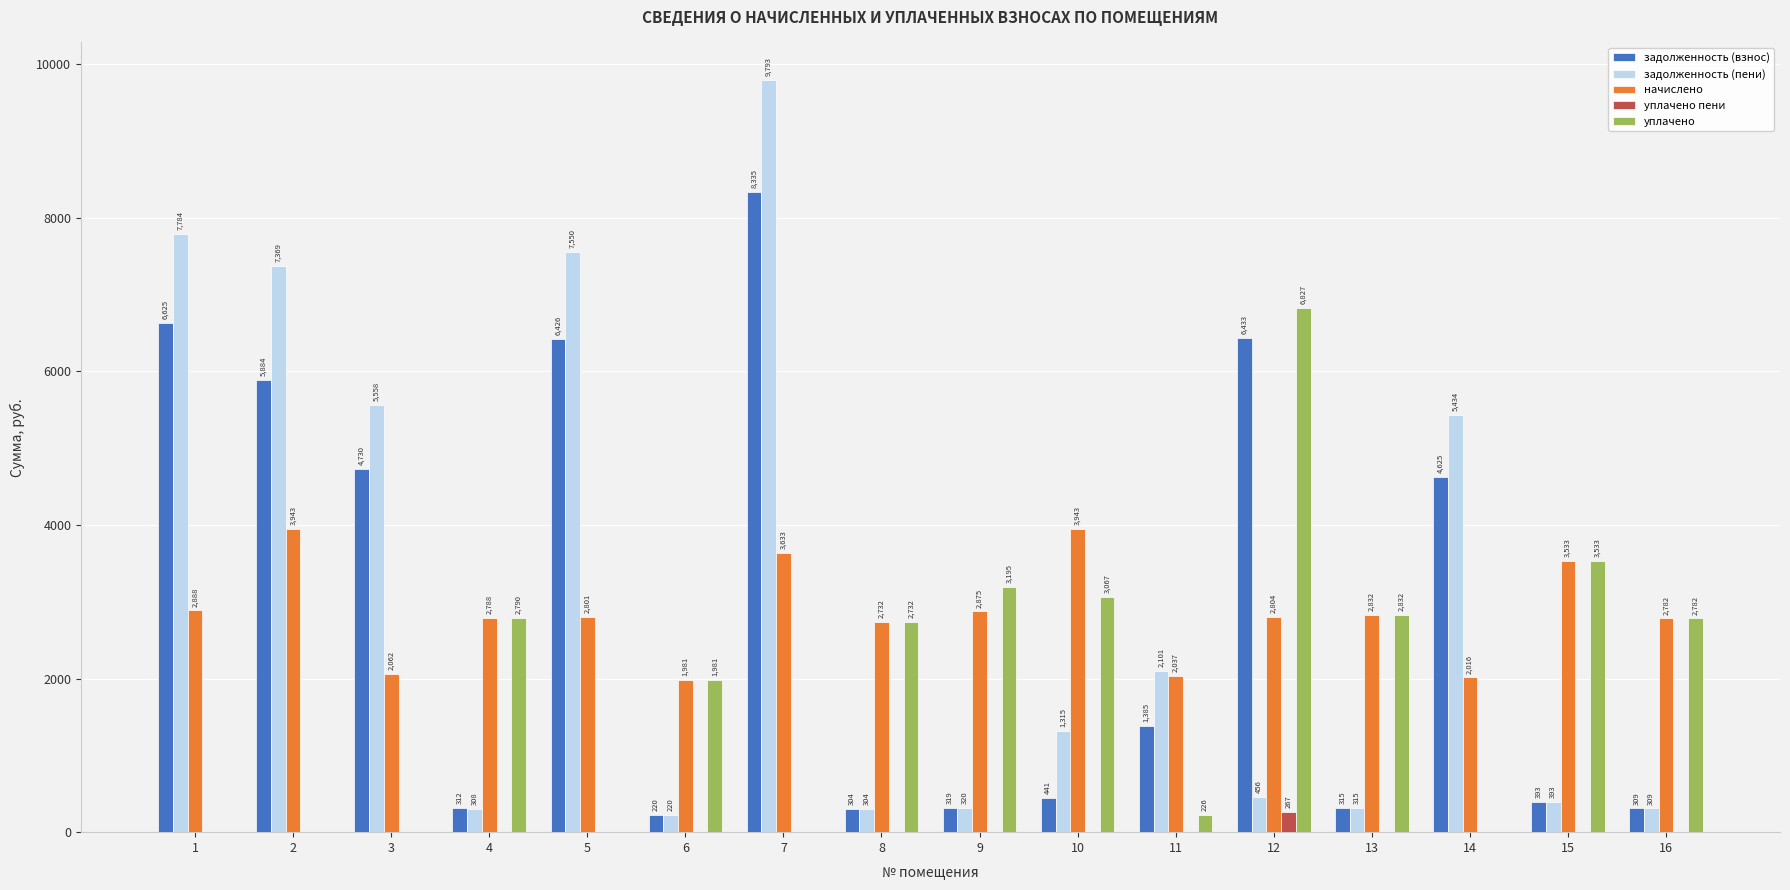

Which series has the largest total across all categories?

задолженность (пени)